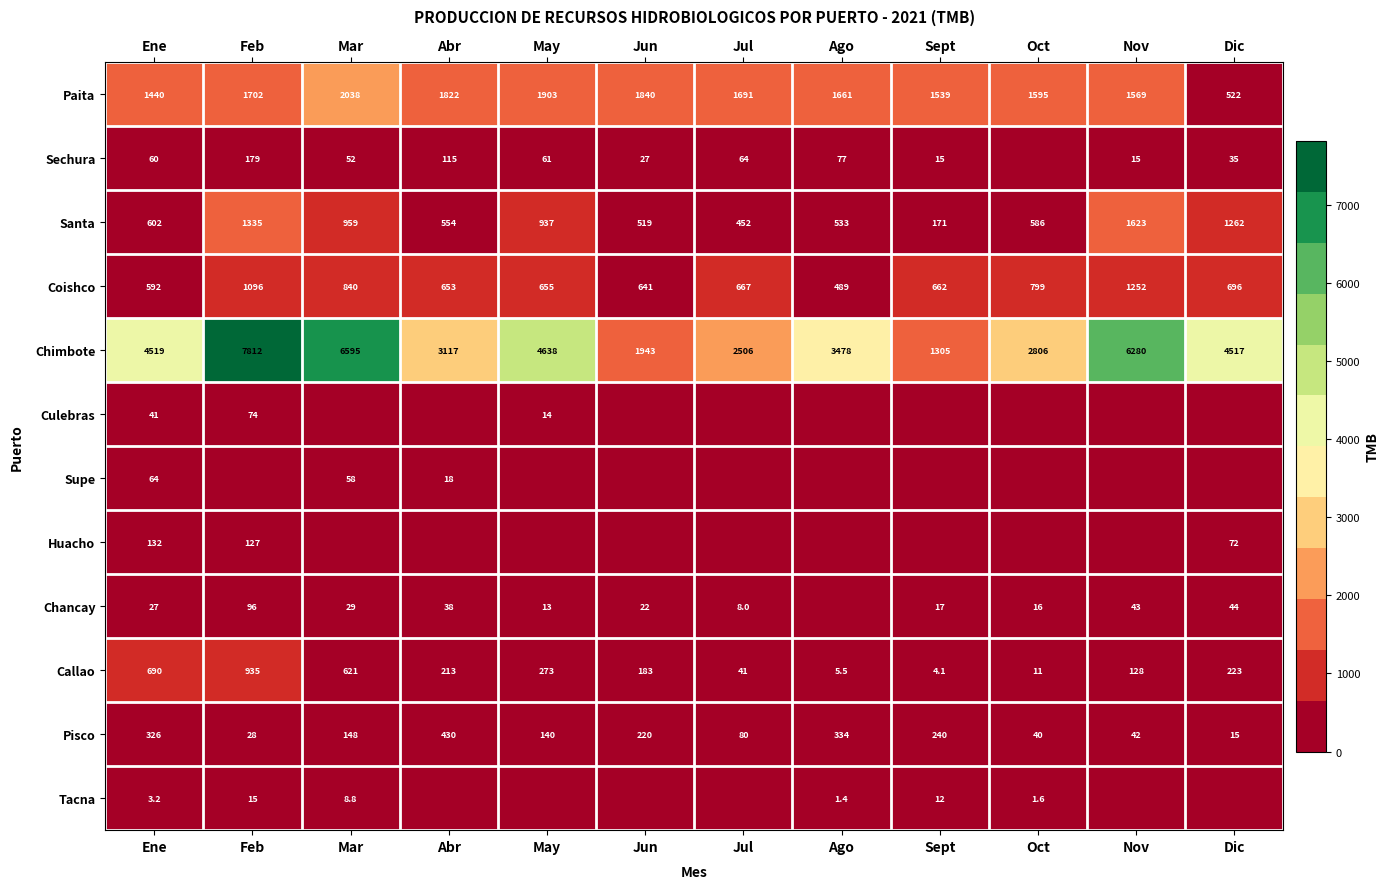

What is the average value of the Chimbote series?

4126.3